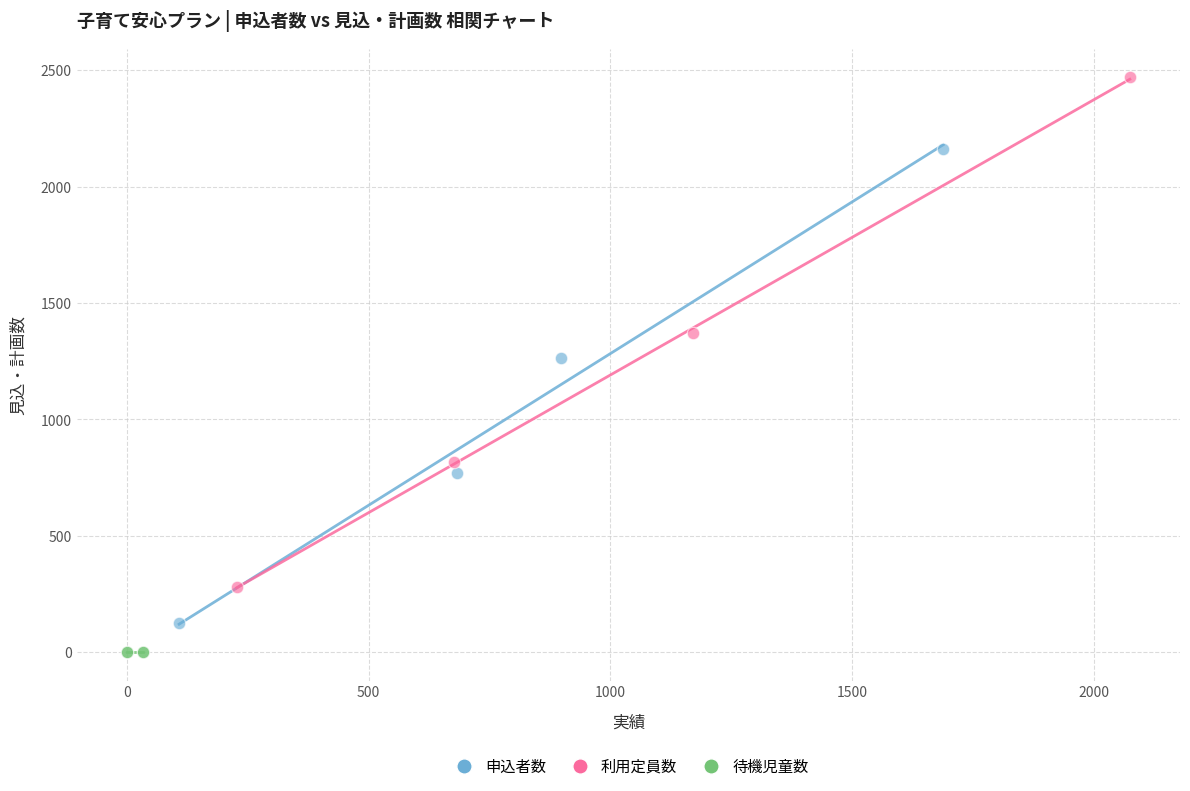

Which series reaches the minimum Y coordinate?

待機児童数